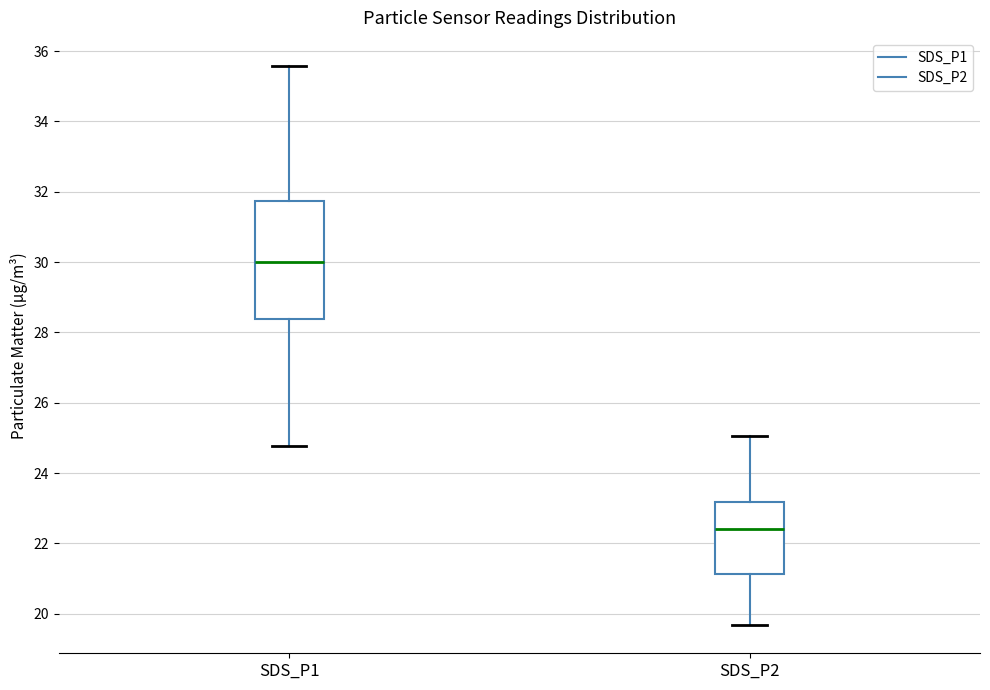

Which box is the tallest, from its lower edge to its upper edge?

SDS_P1